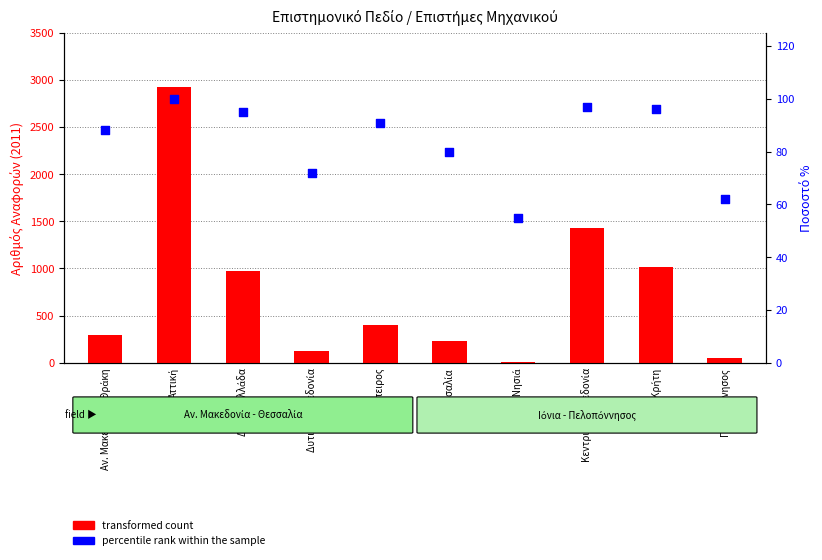

Which series contains the lowest Y value?

transformed count